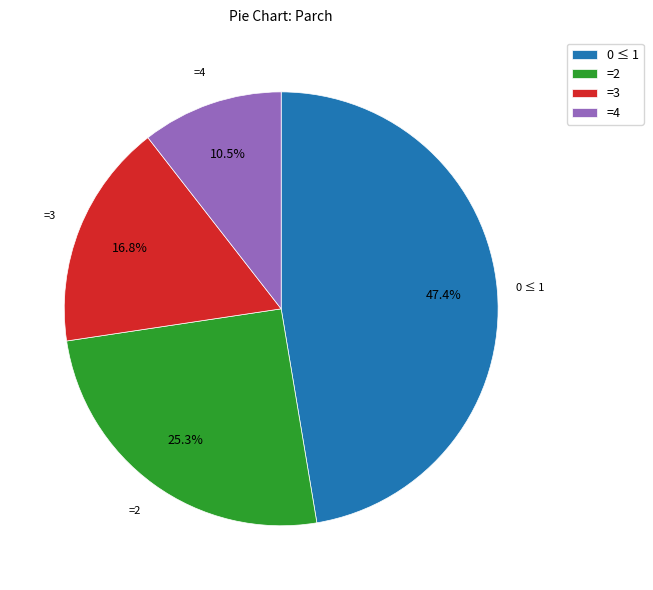

Which has a higher value, =4 or =2?

=2